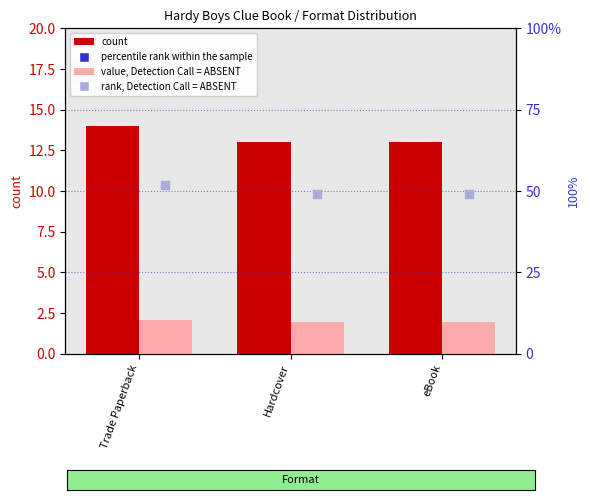

What are all the series names shown in the legend?

count, value, Detection Call = ABSENT, percentile rank within the sample, rank, Detection Call = ABSENT